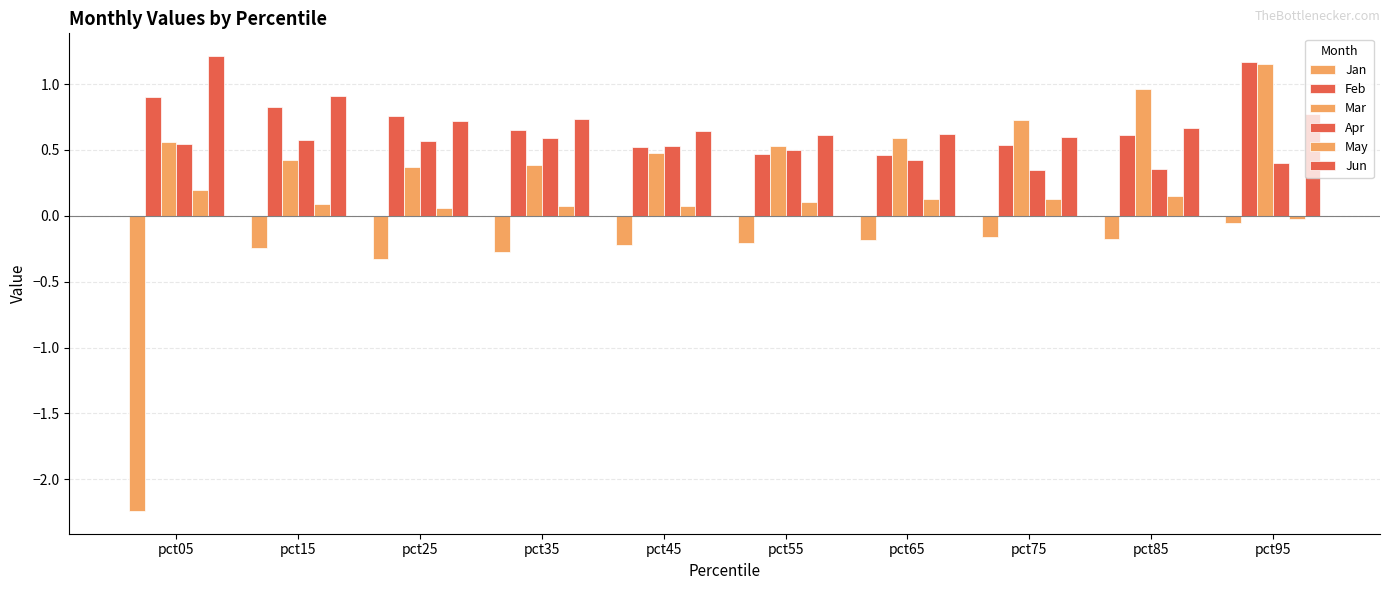

What is the approximate value of Apr at pct55?

0.5